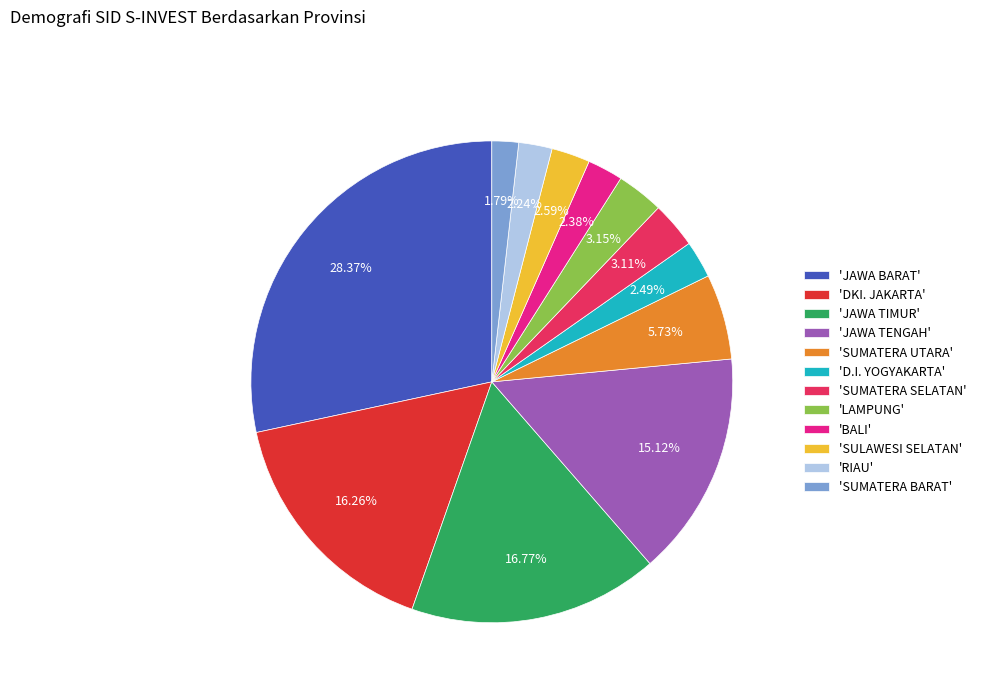

Does any single category account for the majority?

No